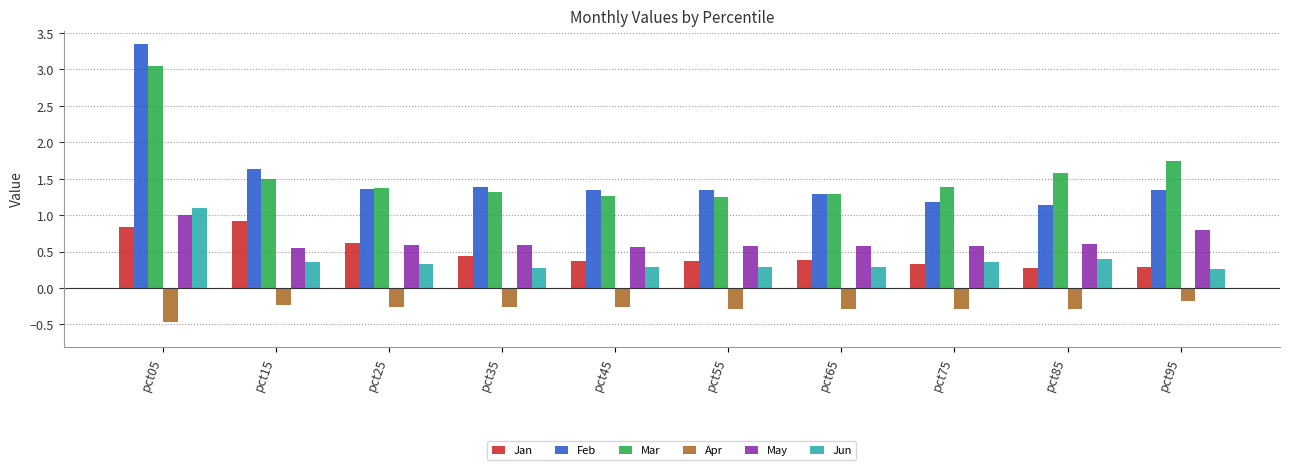

The May series shows 0.2 at pct55. True or false?

False